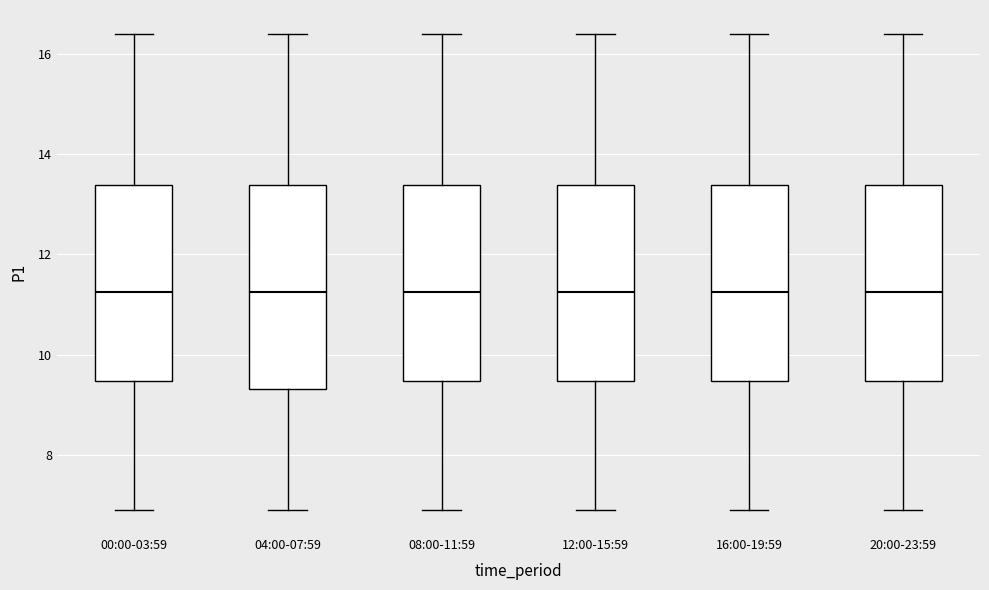

Where does the median line of the box for 08:00-11:59 sit on the y-axis? The values are not printed on the chart, so give them approximately, as read against the axis.

11.2